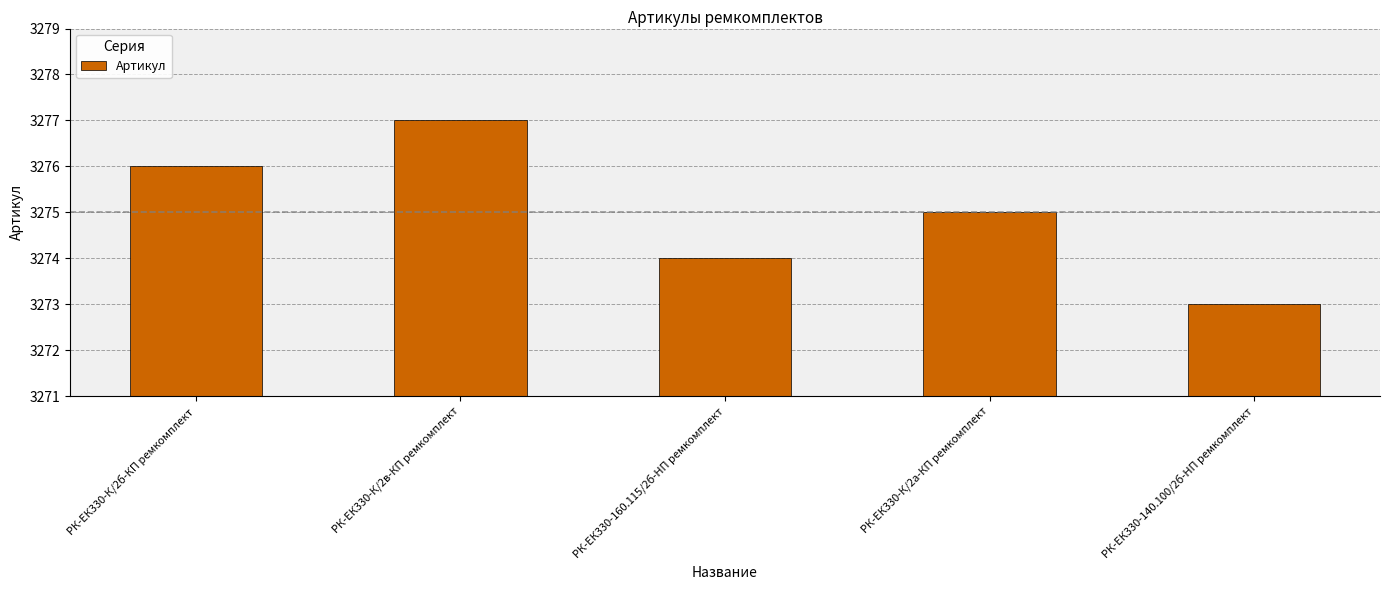

What is the difference between the maximum and minimum values?

4